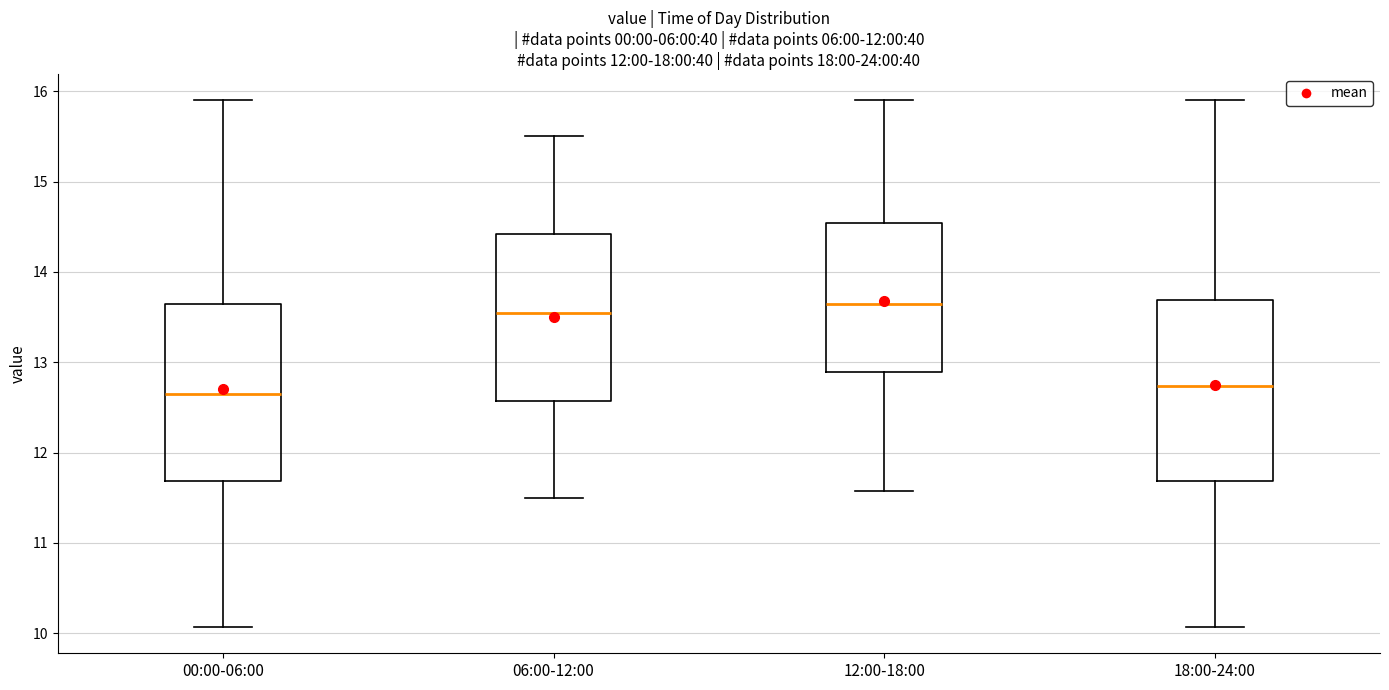

Reading left to right, transcribe this box plot: for each box, give where its median line is, the range the box spans, and where its two whiskers end, as read against the y-axis. The values are not printed on the chart, so give them approximately, as read against the axis.

00:00-06:00: median 12.7, box 11.7 to 13.6, whiskers 10.1 to 15.9
06:00-12:00: median 13.6, box 12.6 to 14.4, whiskers 11.5 to 15.5
12:00-18:00: median 13.7, box 12.9 to 14.5, whiskers 11.6 to 15.9
18:00-24:00: median 12.7, box 11.7 to 13.7, whiskers 10.1 to 15.9